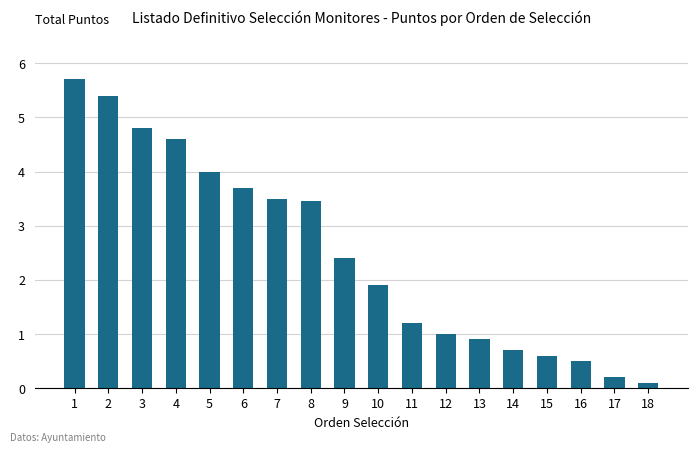

What is the smallest value displayed?

0.1